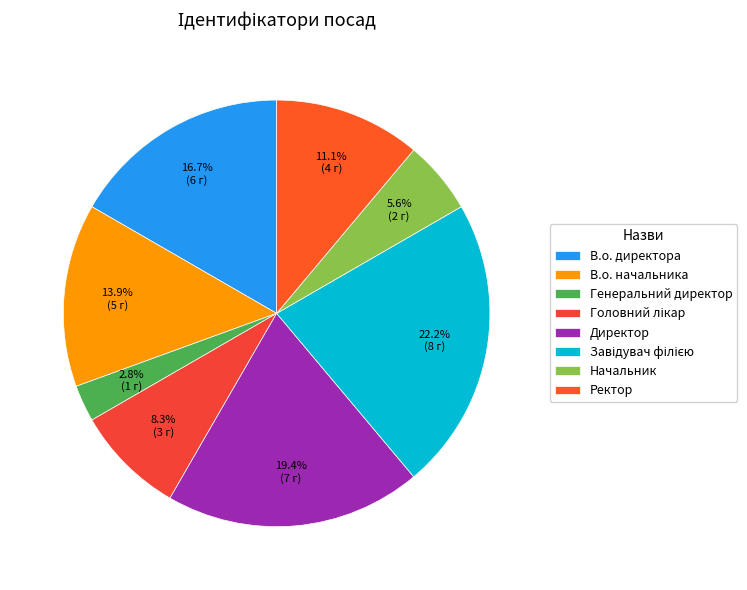

To the nearest percent, what is the difference between the largest and smallest slice percentages?

19%